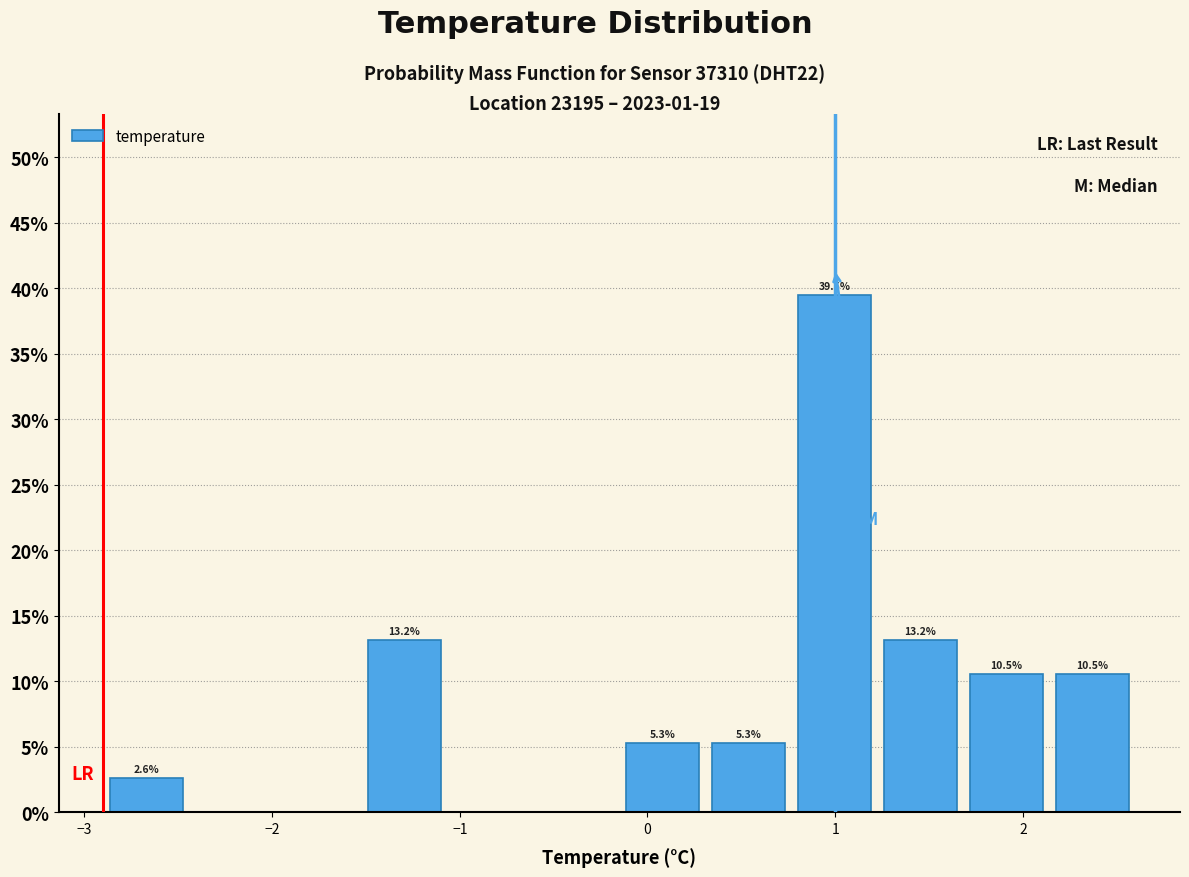

Over which range of the x-axis is the bar tallest?

0.8 to 1.2